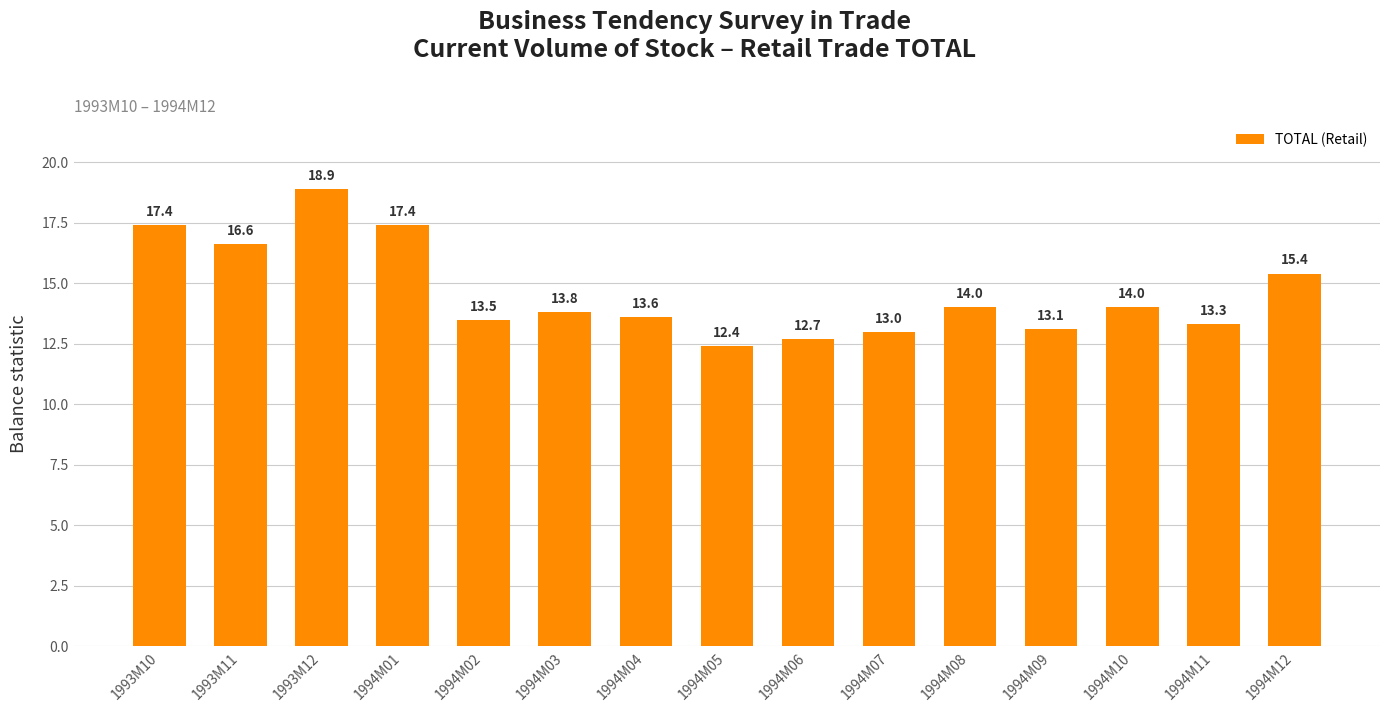

What is the approximate value at 1994M07?

13.0